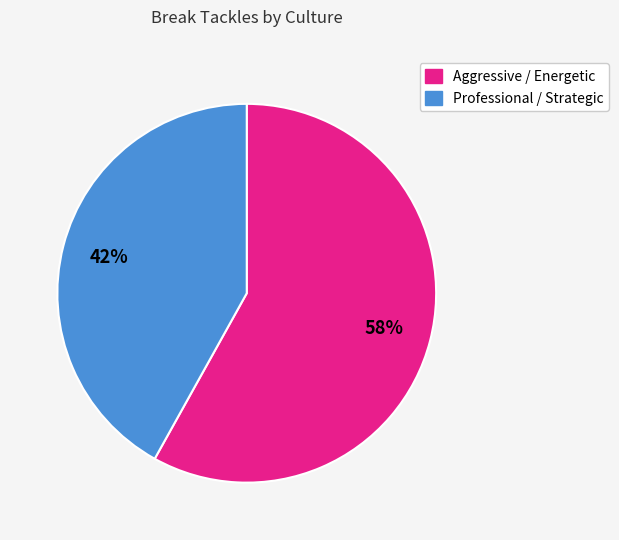

Is there a majority slice in this chart?

Yes